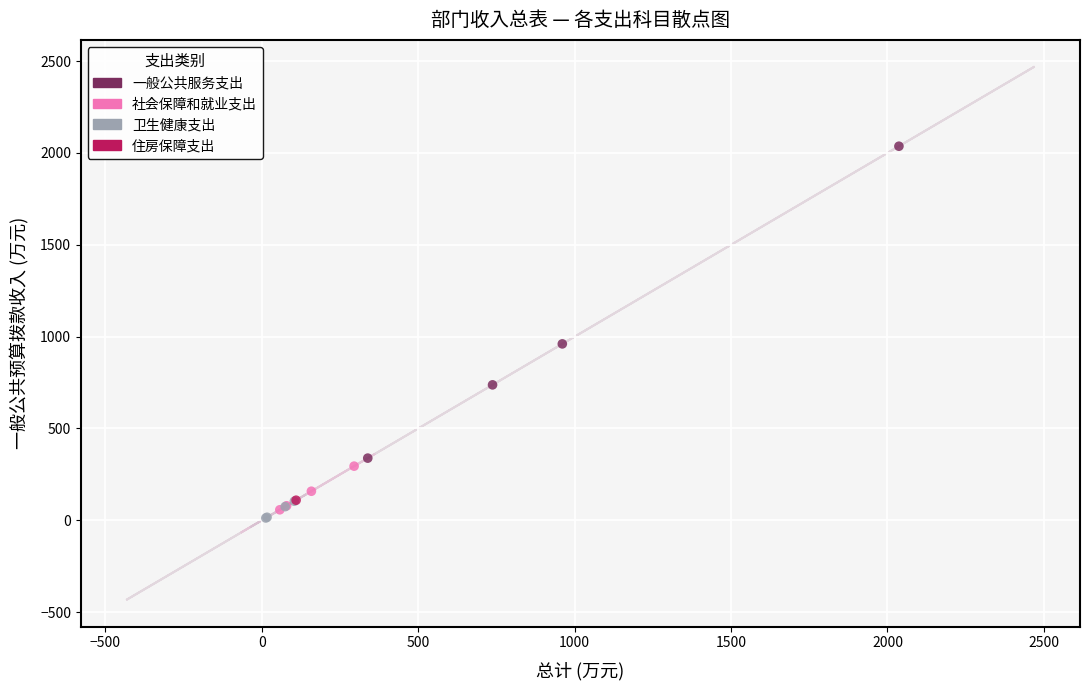

What are all the series names shown in the legend?

一般公共服务支出, 社会保障和就业支出, 卫生健康支出, 住房保障支出